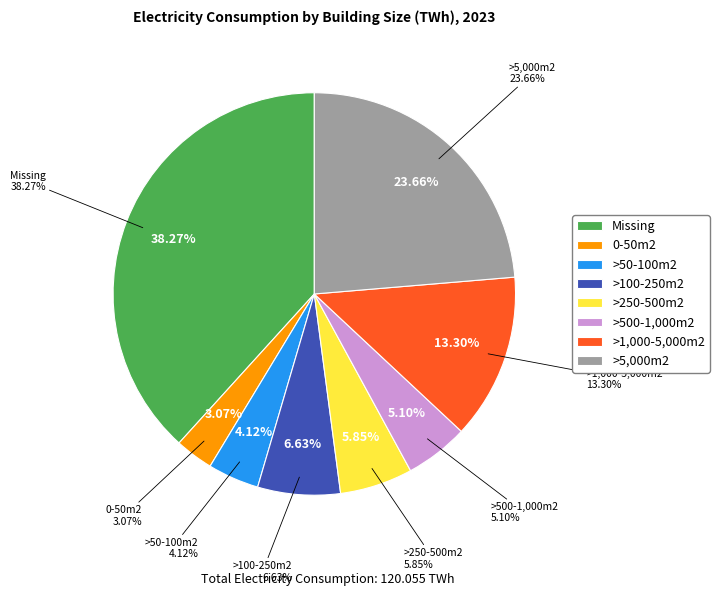

To the nearest percent, what percentage of the pie is Missing?

38%